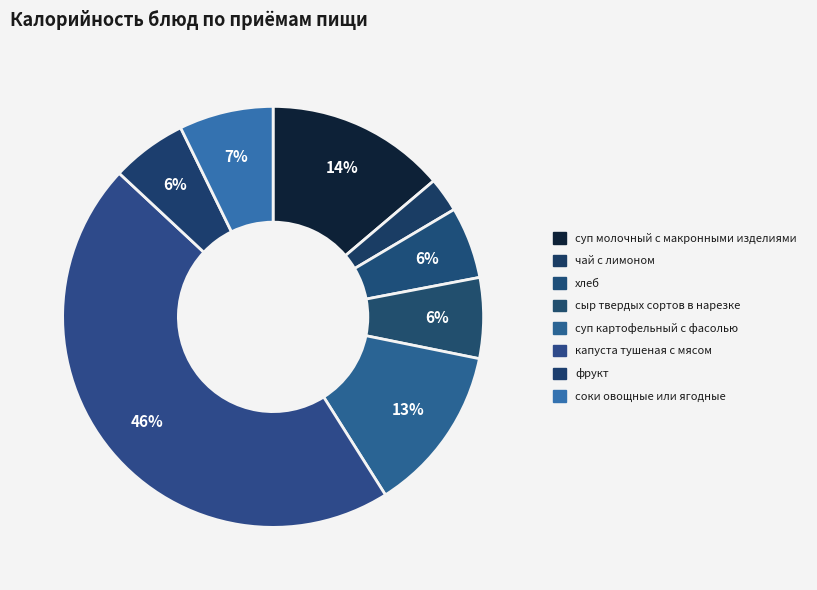

To the nearest percent, what portion does суп картофельный с фасолью represent?

13%